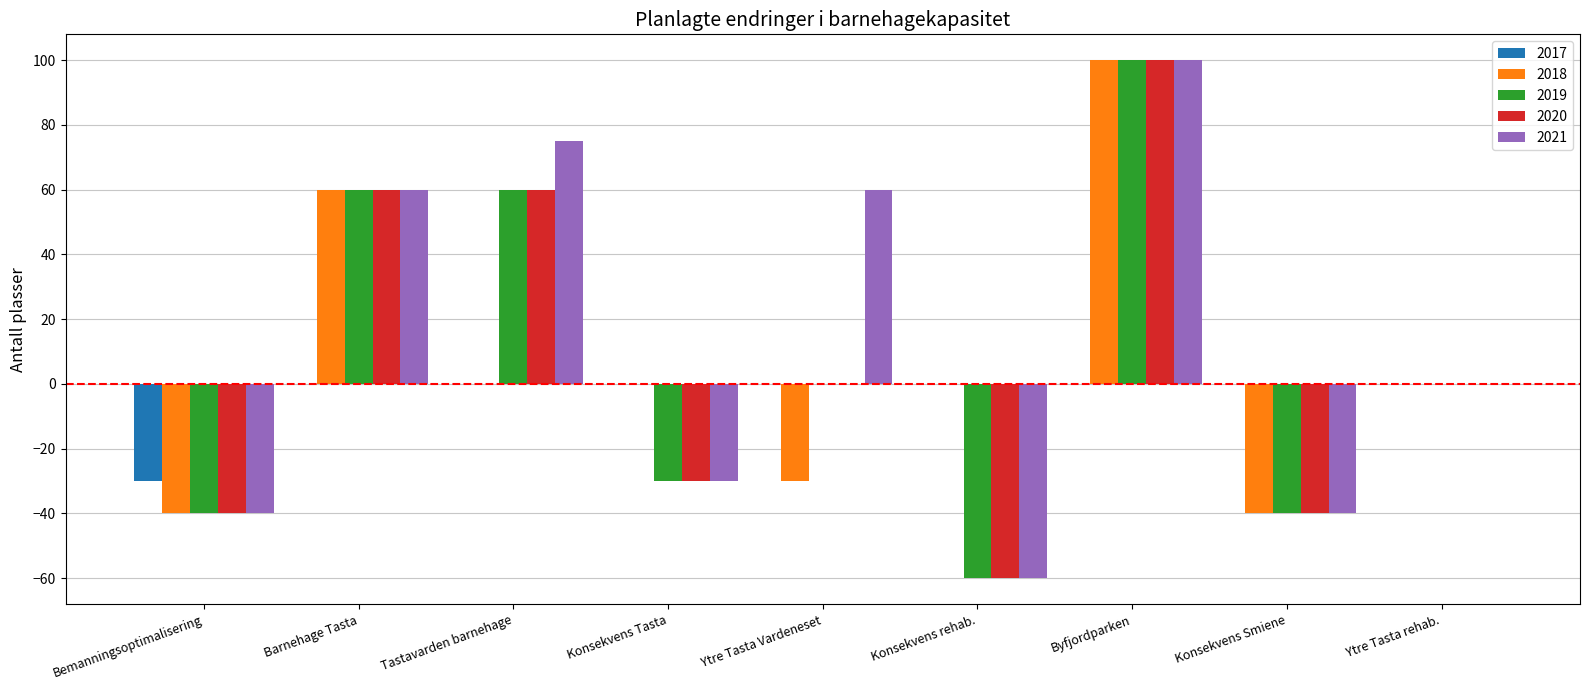

How many categories are shown in the chart?

9